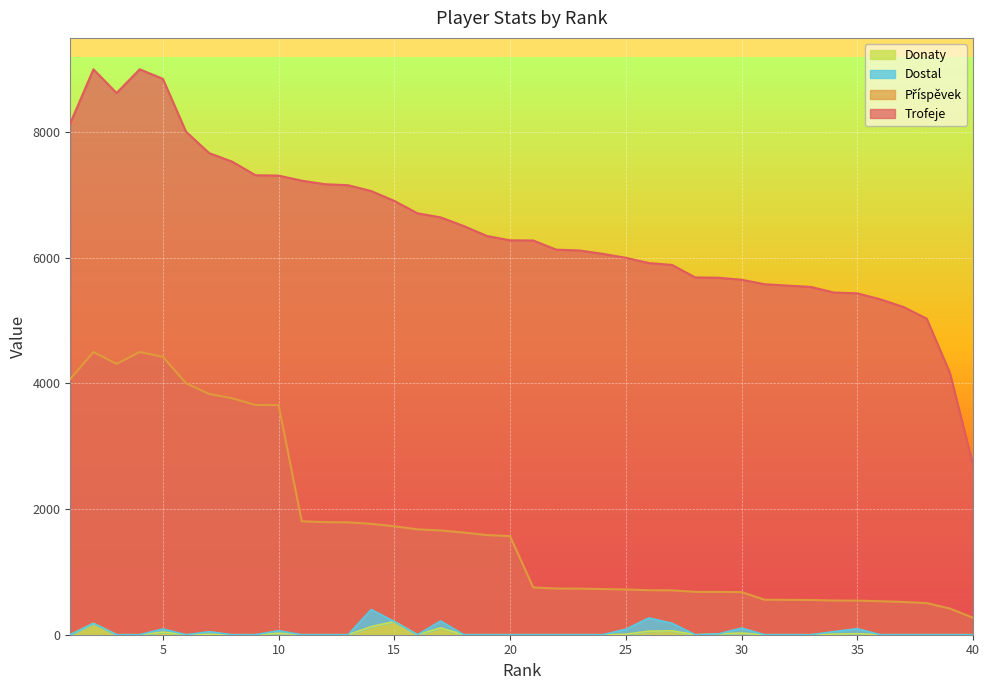

Is it true that Příspěvek equals 114 at 33?

False